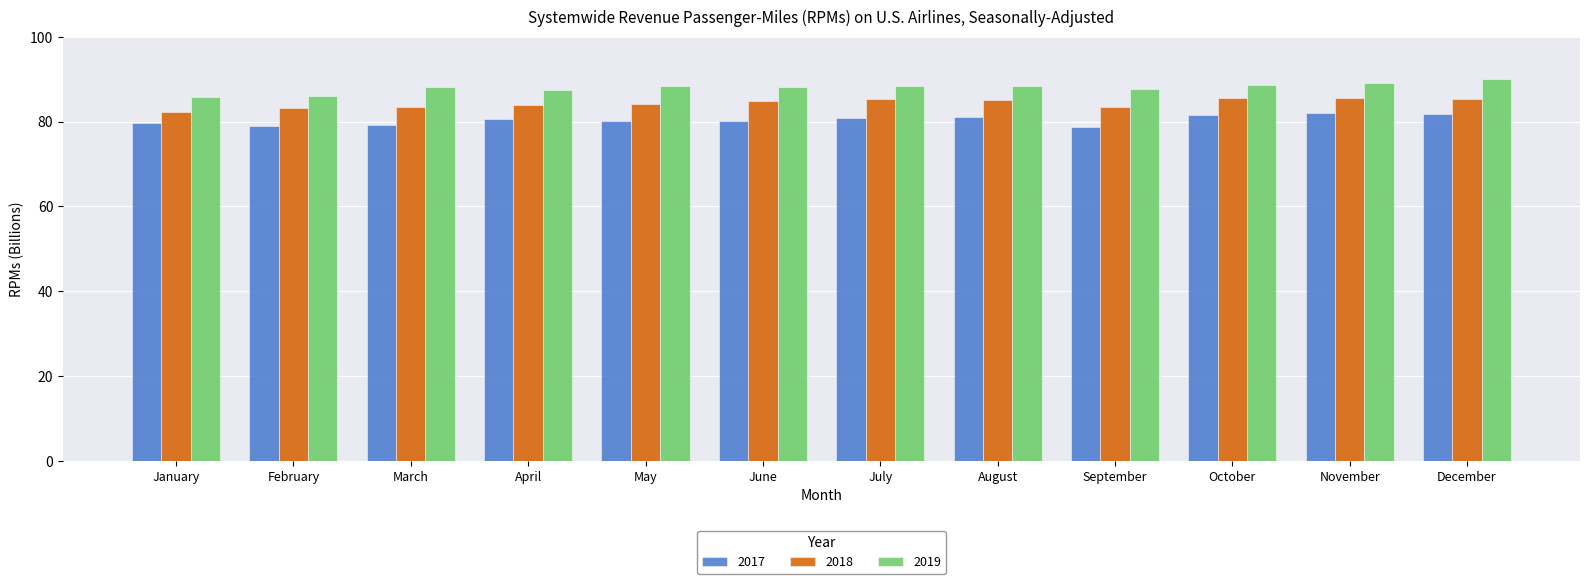

What is the smallest value displayed?

78.7